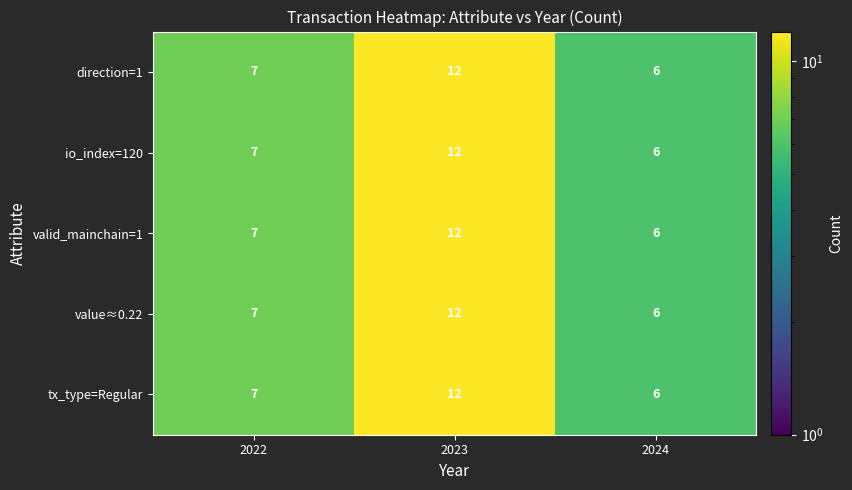

Rank the categories by tx_type=Regular value from lowest to highest.

2024, 2022, 2023